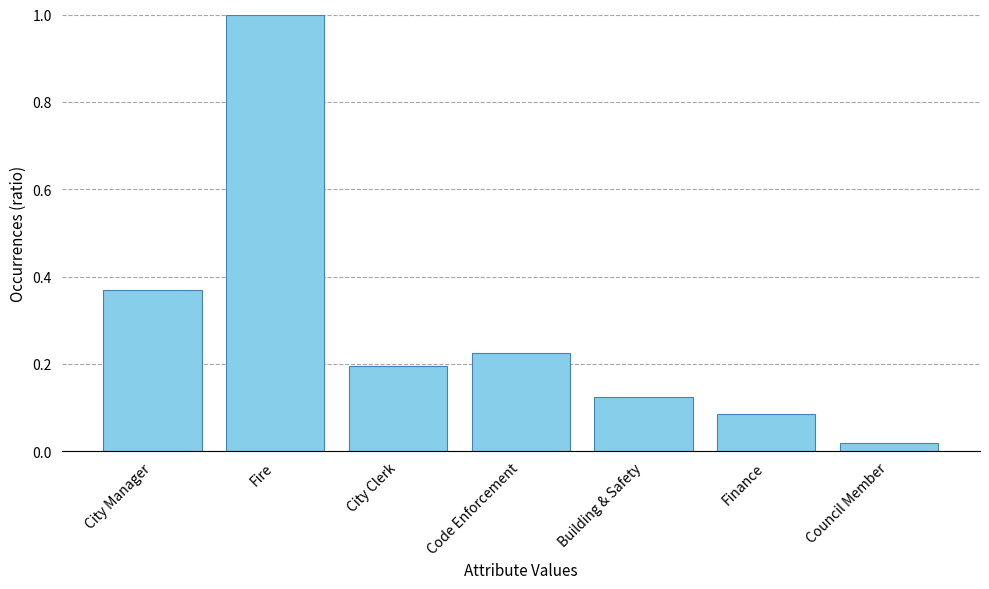

True or false: the data shows 1.5 at Fire.

False